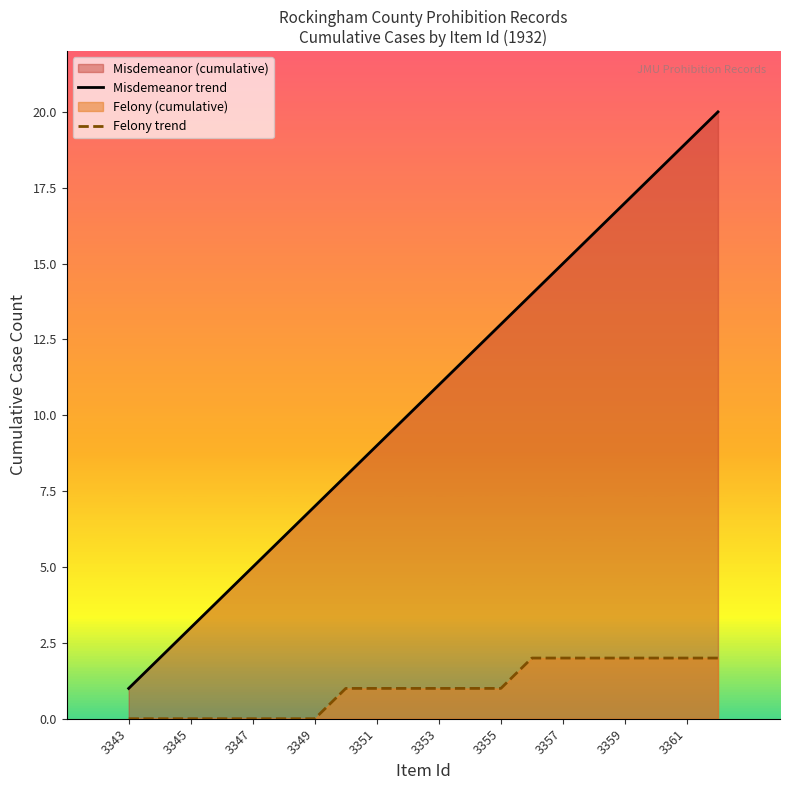

True or false: Misdemeanor trend and Felony trend intersect in this chart.

False